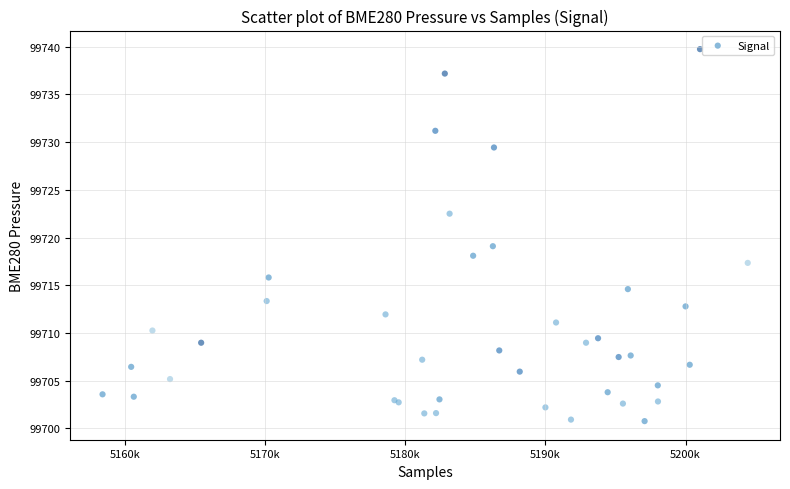

What Y value in the scatter plot is closest to 99720?

99719.1